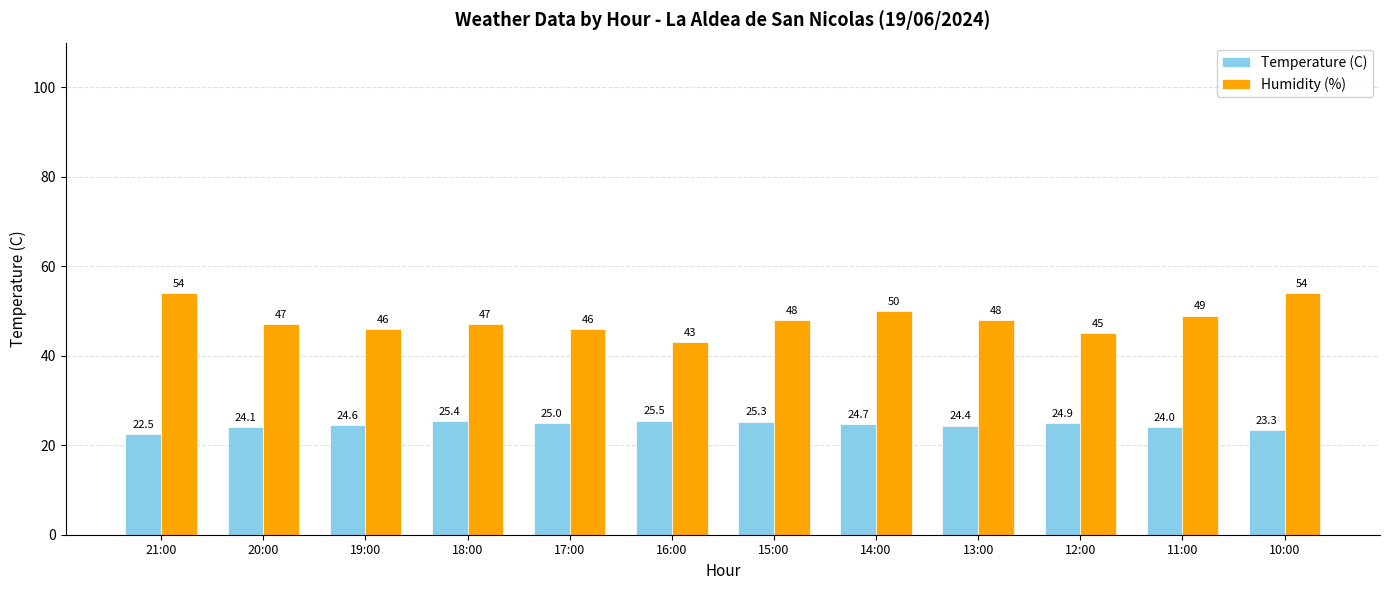

The value of Humidity (%) at 14:00 is 74.8. True or false?

False